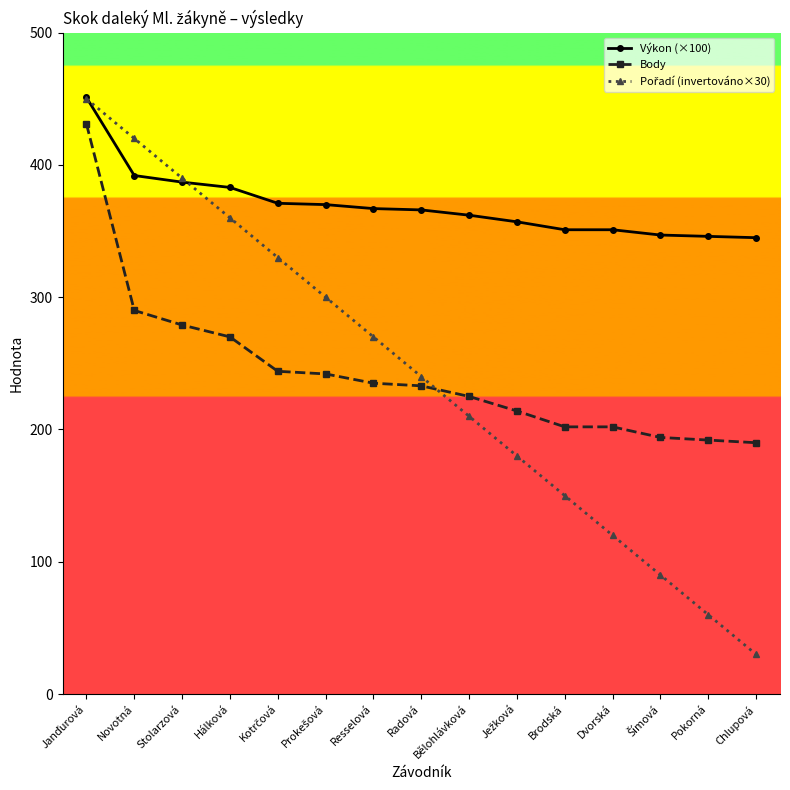

What is the minimum value for Body?

190